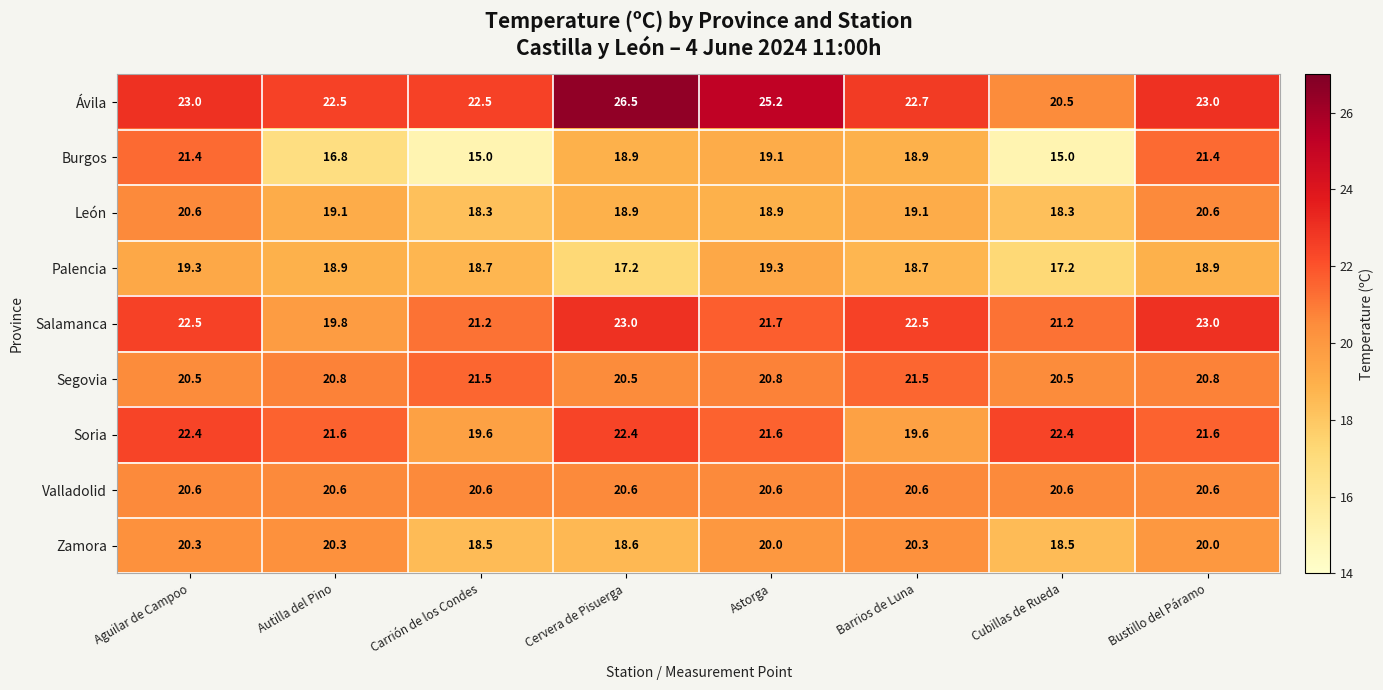

What is the spread (max minus min) of values at Aguilar de Campoo?

3.7